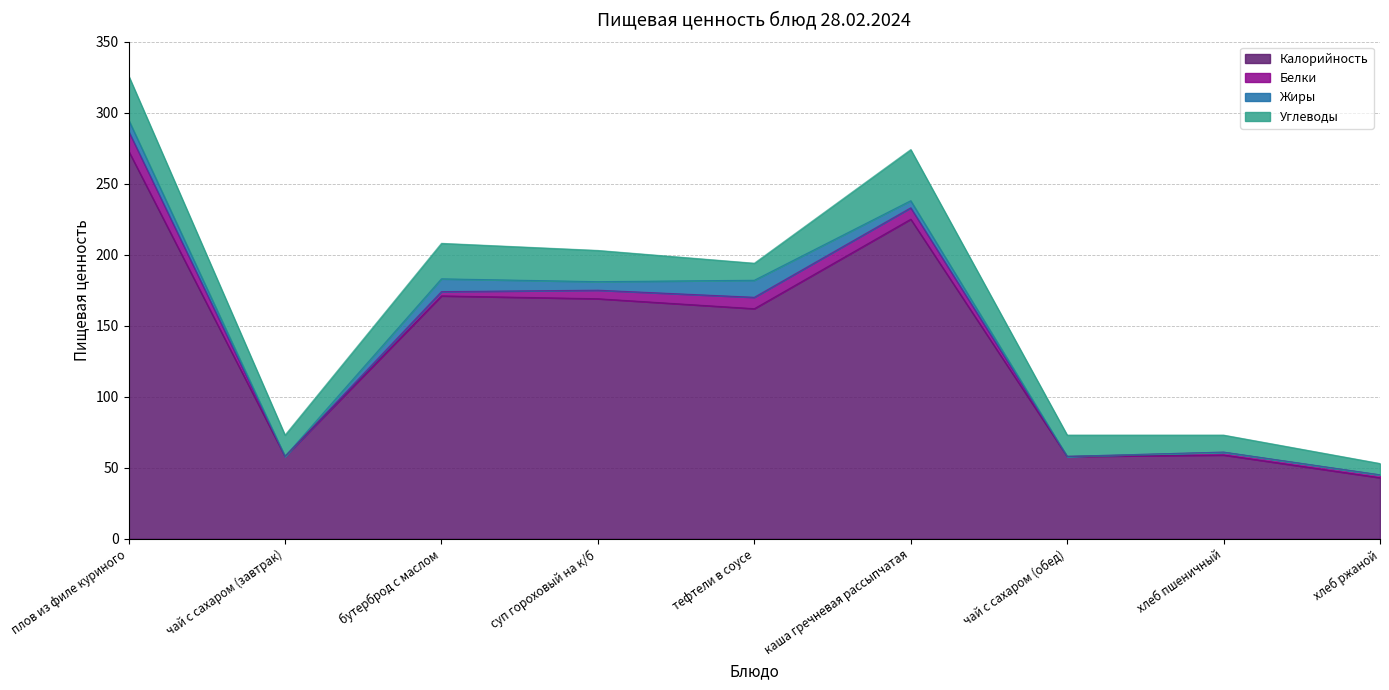

What are all the series names shown in the legend?

Калорийность, Белки, Жиры, Углеводы